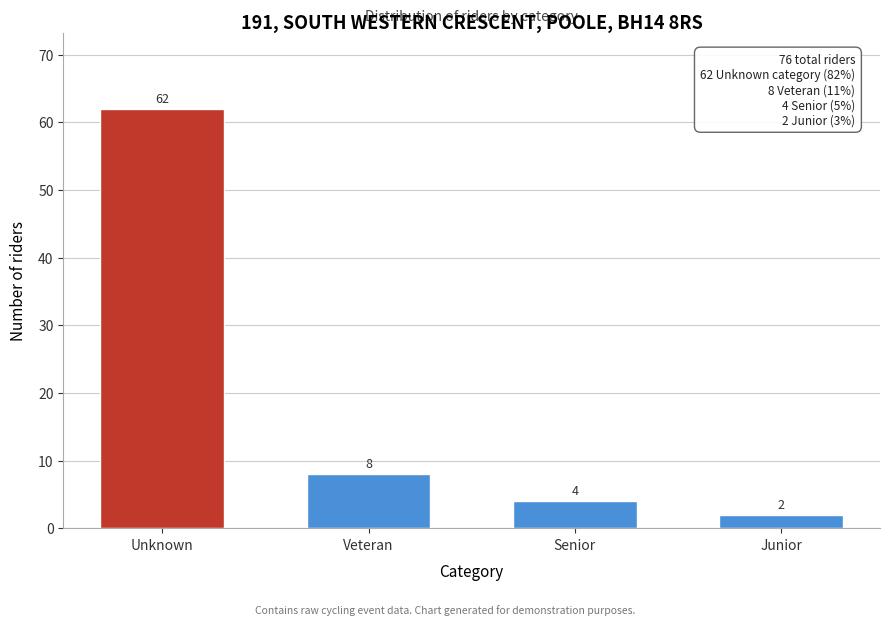

Reading left to right, what are all the values shown in this chart?

Unknown=62	Veteran=8	Senior=4	Junior=2